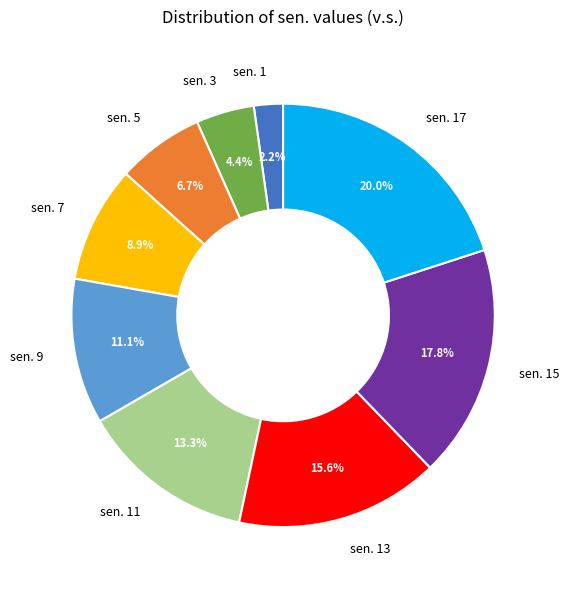

Is it true that sen. 15 is 18% of the pie?

True